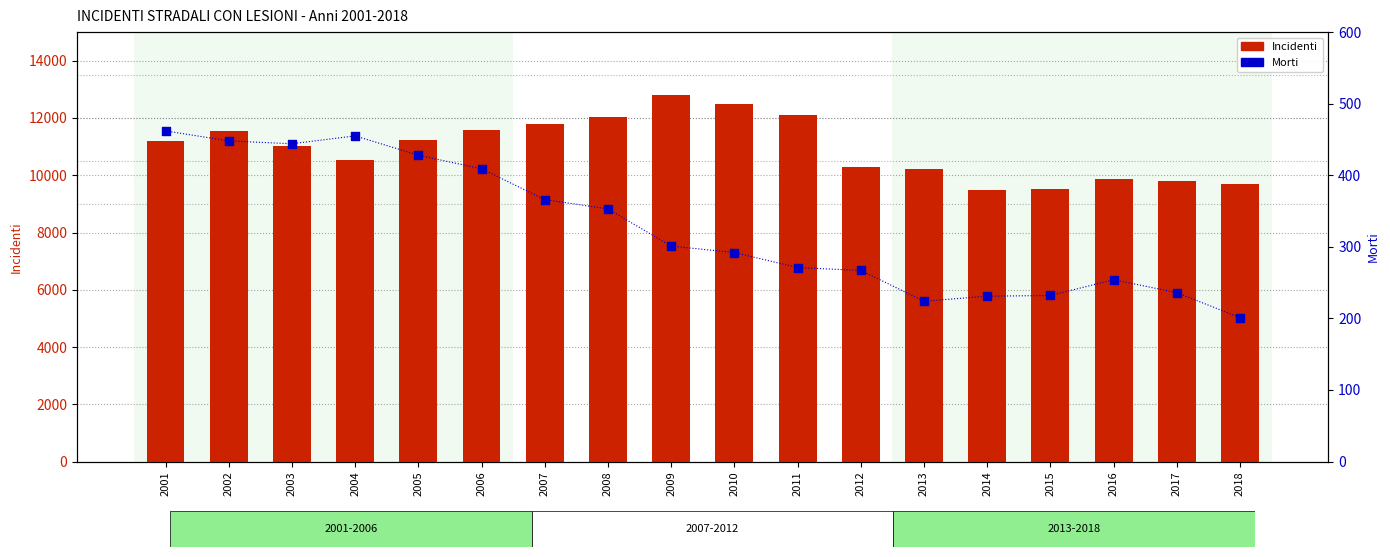

Which series reaches the minimum Y coordinate?

Morti